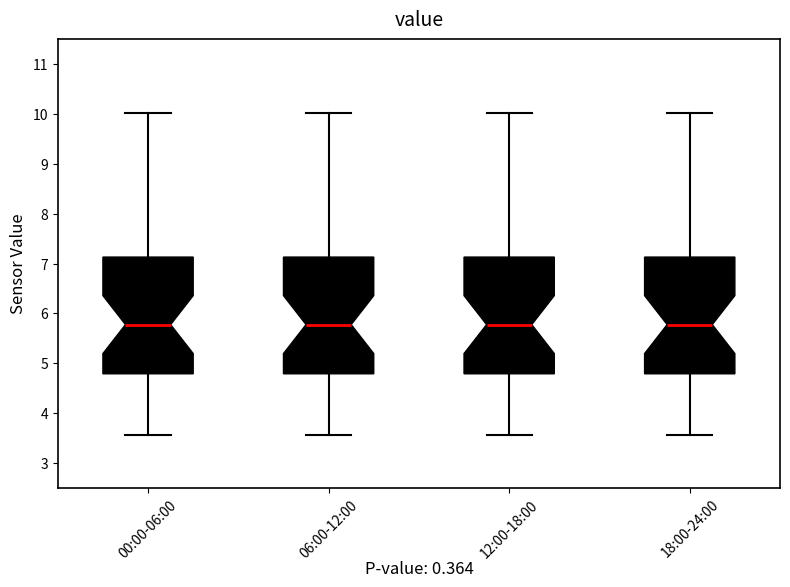

Reading left to right, transcribe this box plot: for each box, give where its median line is, the range the box spans, and where its two whiskers end, as read against the y-axis. The values are not printed on the chart, so give them approximately, as read against the axis.

00:00-06:00: median 5.8, box 4.8 to 7.1, whiskers 3.6 to 10.0
06:00-12:00: median 5.8, box 4.8 to 7.1, whiskers 3.6 to 10.0
12:00-18:00: median 5.8, box 4.8 to 7.1, whiskers 3.6 to 10.0
18:00-24:00: median 5.8, box 4.8 to 7.1, whiskers 3.6 to 10.0